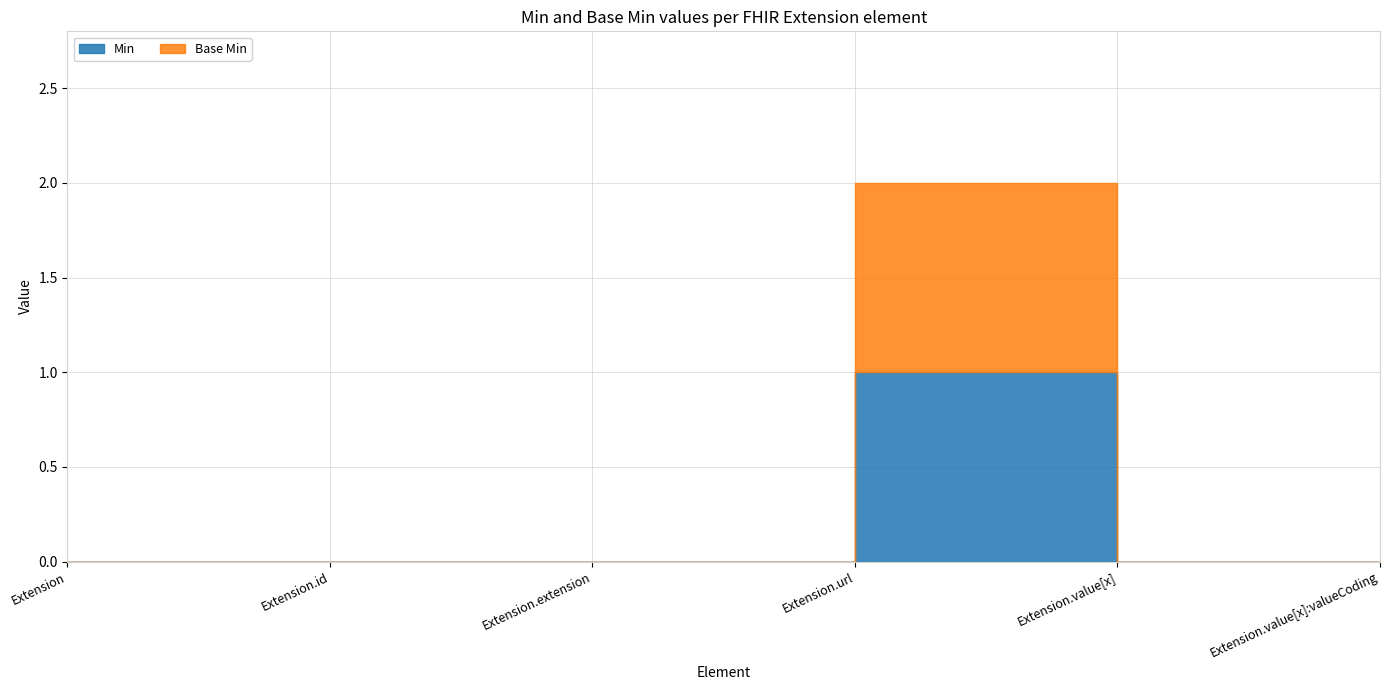

Is it true that Min equals 2 at Extension.url?

False